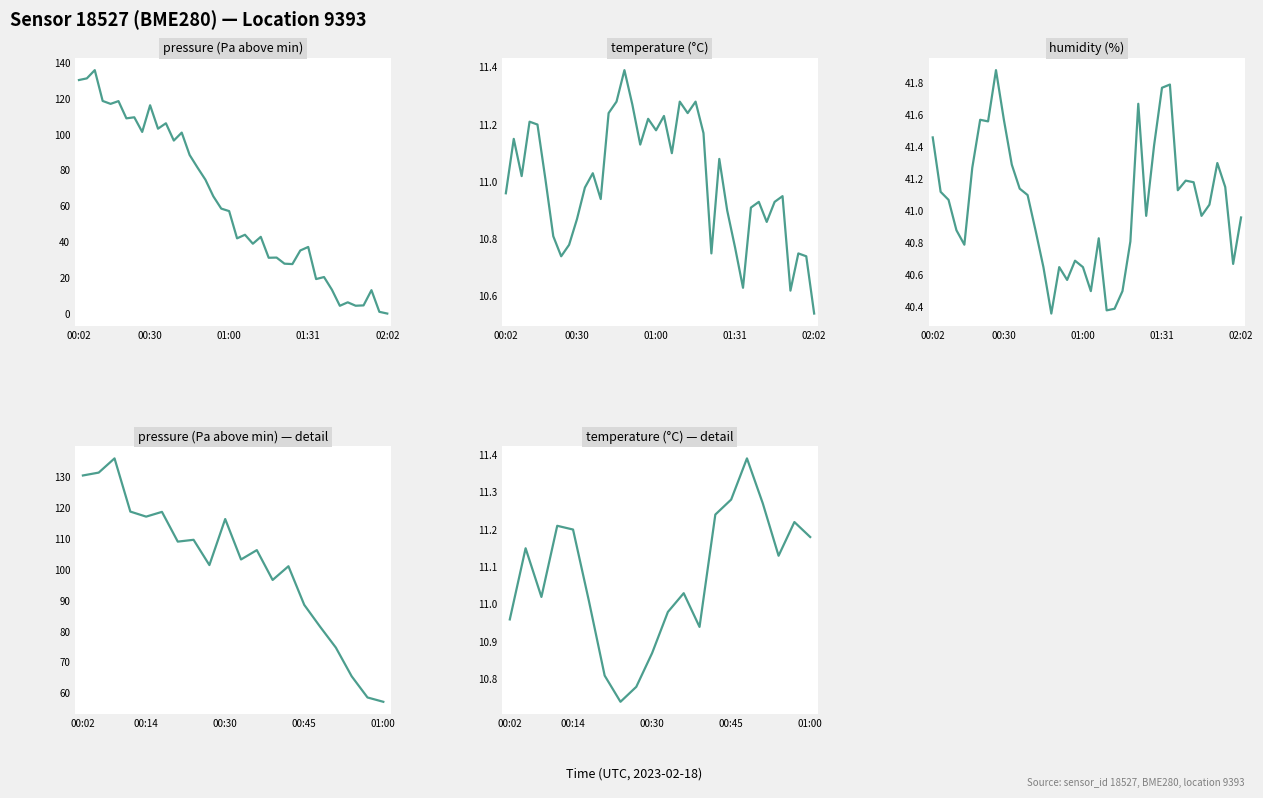

Between 00:20 and 01:59, which series saw the biggest shift?

pressure